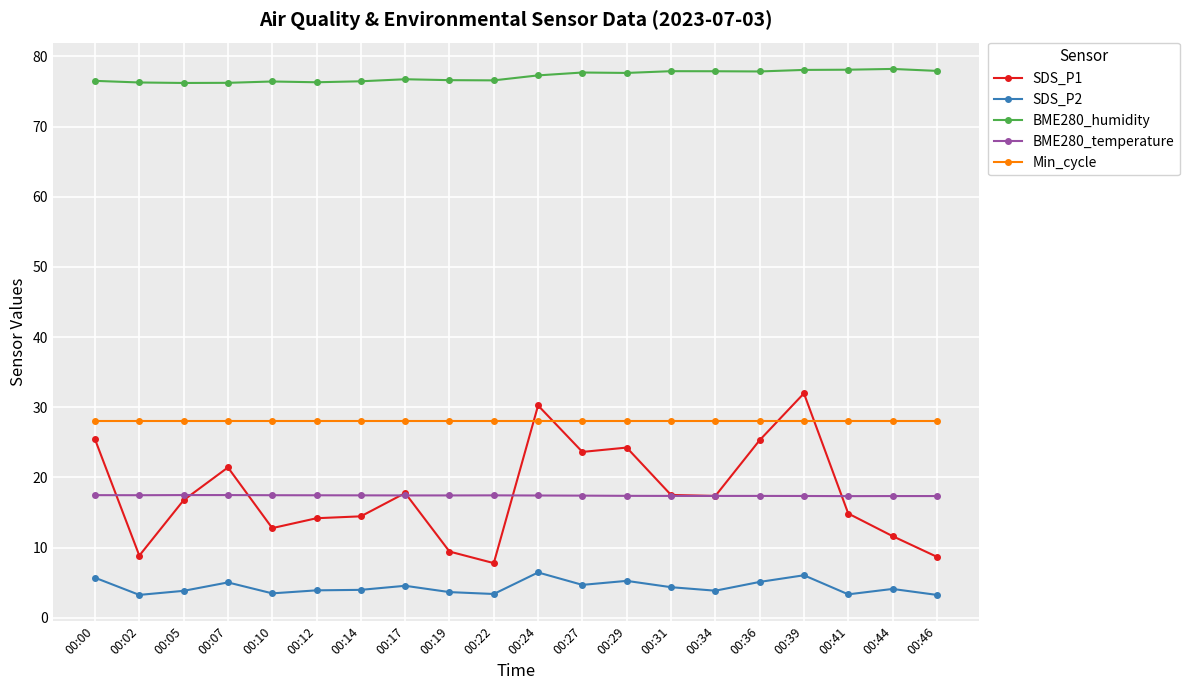

What is the greatest value displayed?

78.2